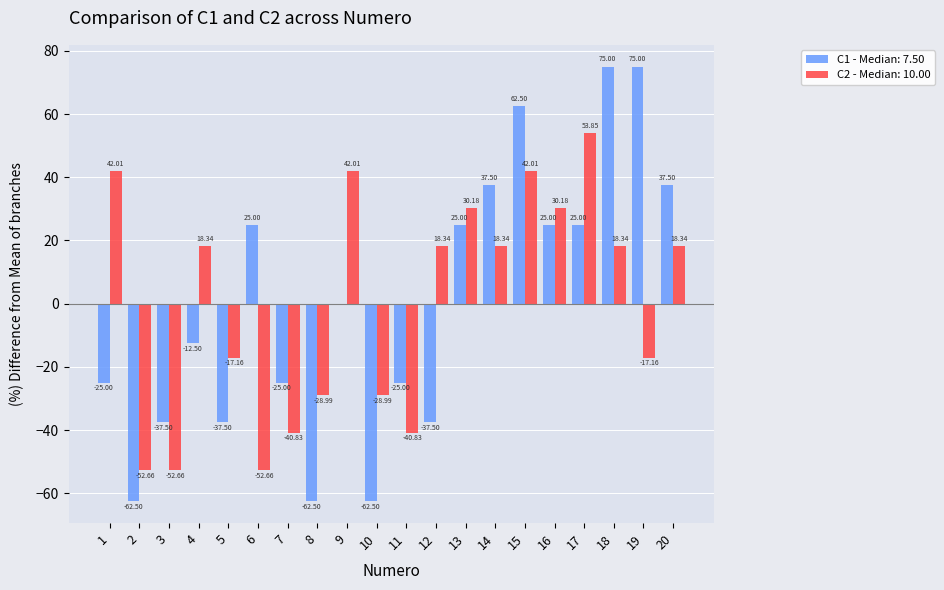

Is the value of C2 - Median: 10.00 at 7 greater than the value of C1 - Median: 7.50 at 5?

No